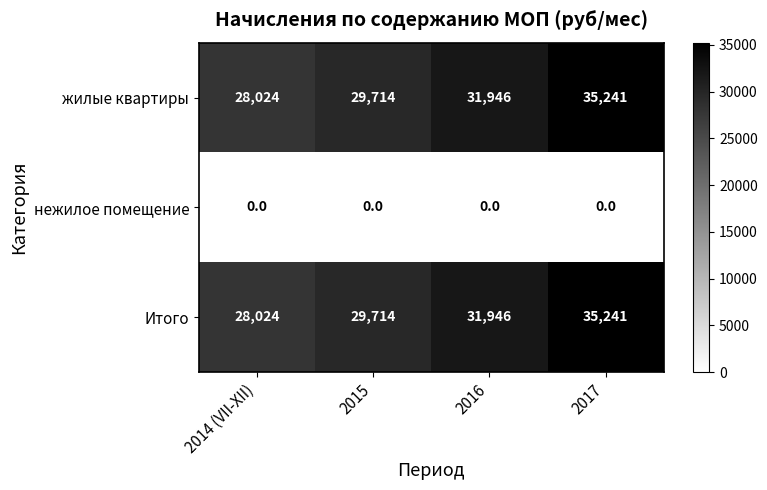

Rank the categories by Итого value from highest to lowest.

2017, 2016, 2015, 2014 (VII-XII)